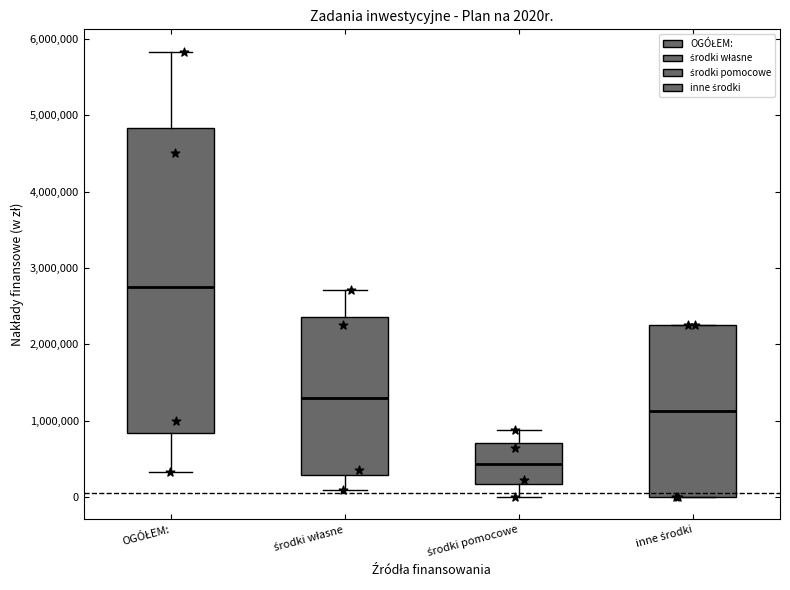

Where does the upper whisker of the box for OGÓŁEM: end on the y-axis? The values are not printed on the chart, so give them approximately, as read against the axis.

5800000